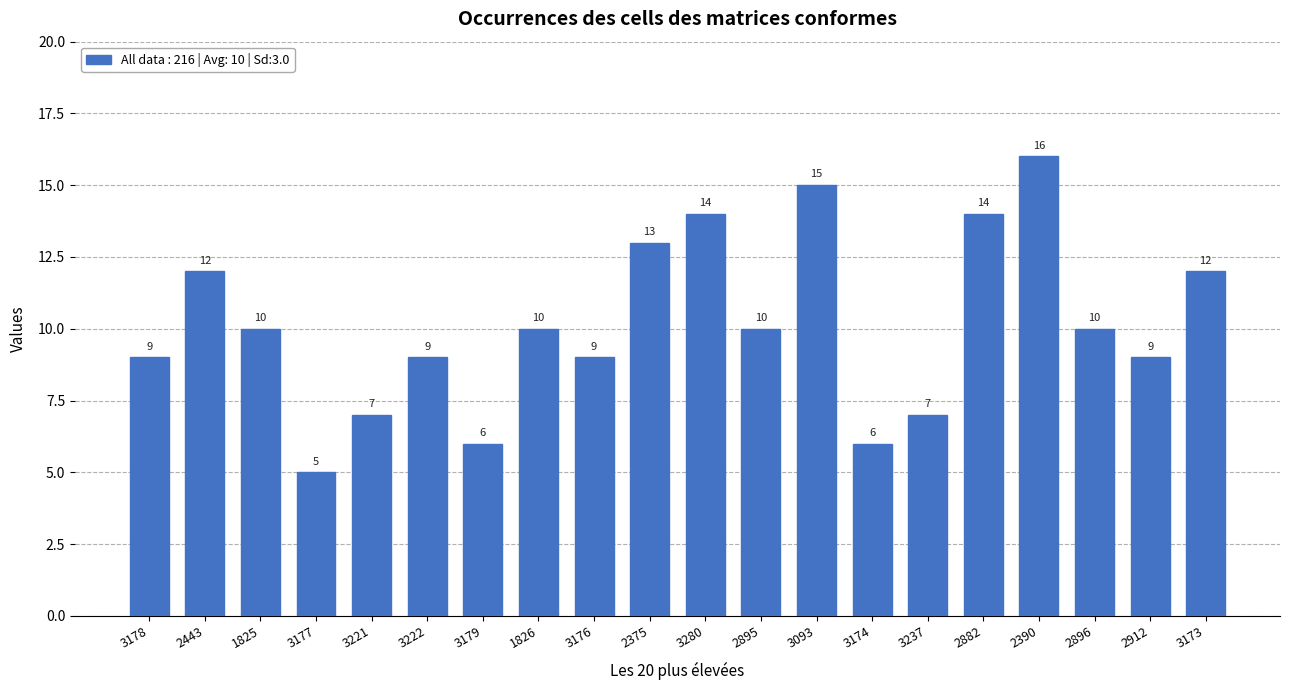

What is the value of the 5th bar from the left?

7